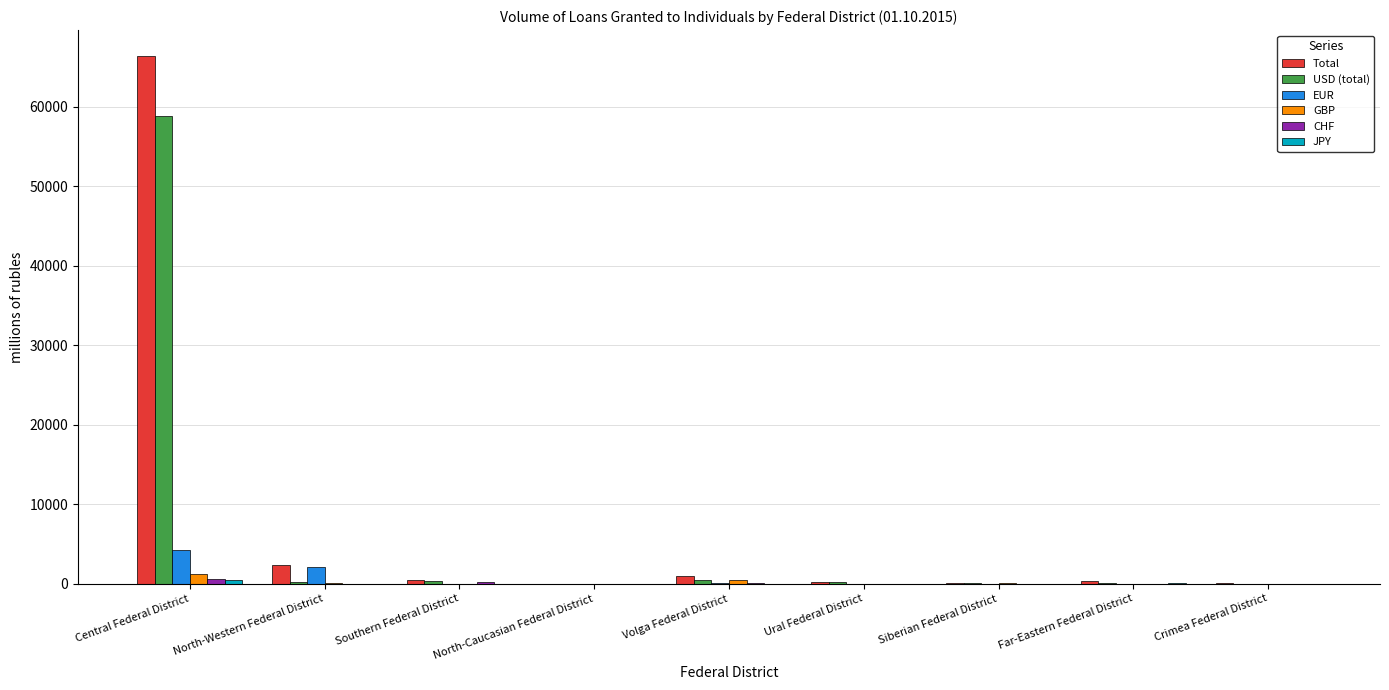

What is the maximum value shown in the chart?

66359